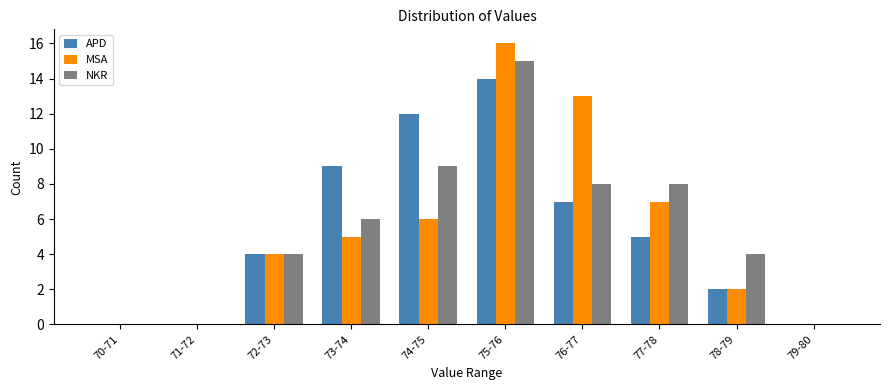

Reading left to right, what are all the values shown in this chart?

APD: 70-71=0	71-72=0	72-73=4	73-74=9	74-75=12	75-76=14	76-77=7	77-78=5	78-79=2	79-80=0
MSA: 70-71=0	71-72=0	72-73=4	73-74=5	74-75=6	75-76=16	76-77=13	77-78=7	78-79=2	79-80=0
NKR: 70-71=0	71-72=0	72-73=4	73-74=6	74-75=9	75-76=15	76-77=8	77-78=8	78-79=4	79-80=0